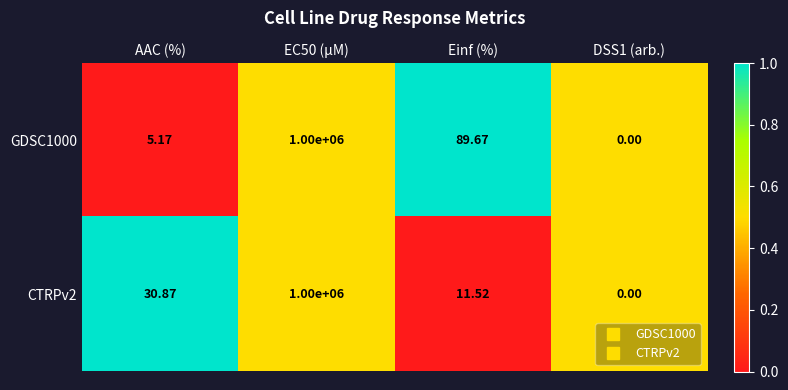

How many values in the GDSC1000 series exceed 89?

2